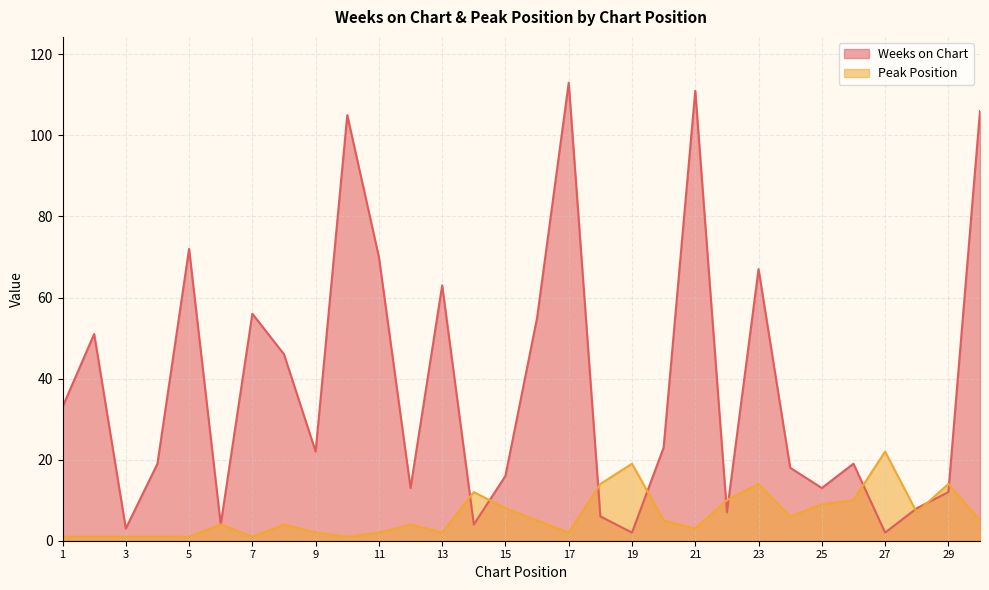

What is the difference between the maximum and minimum values in the Weeks on Chart series?

111